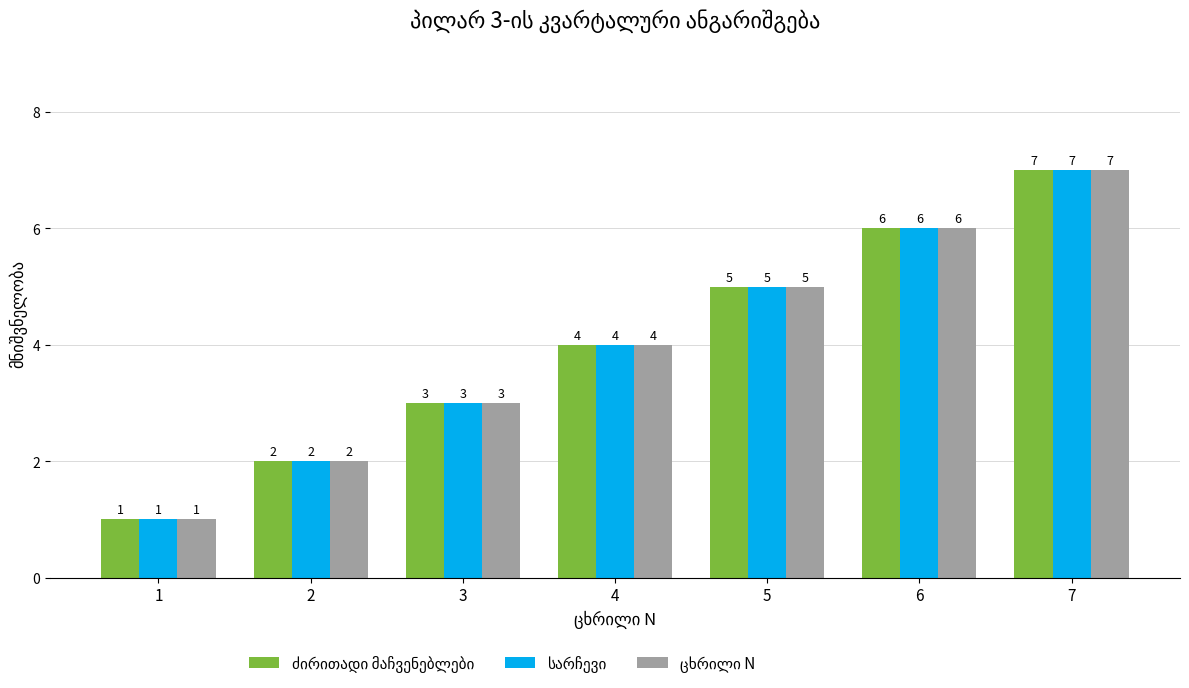

At which category is the sum across all series the highest?

7